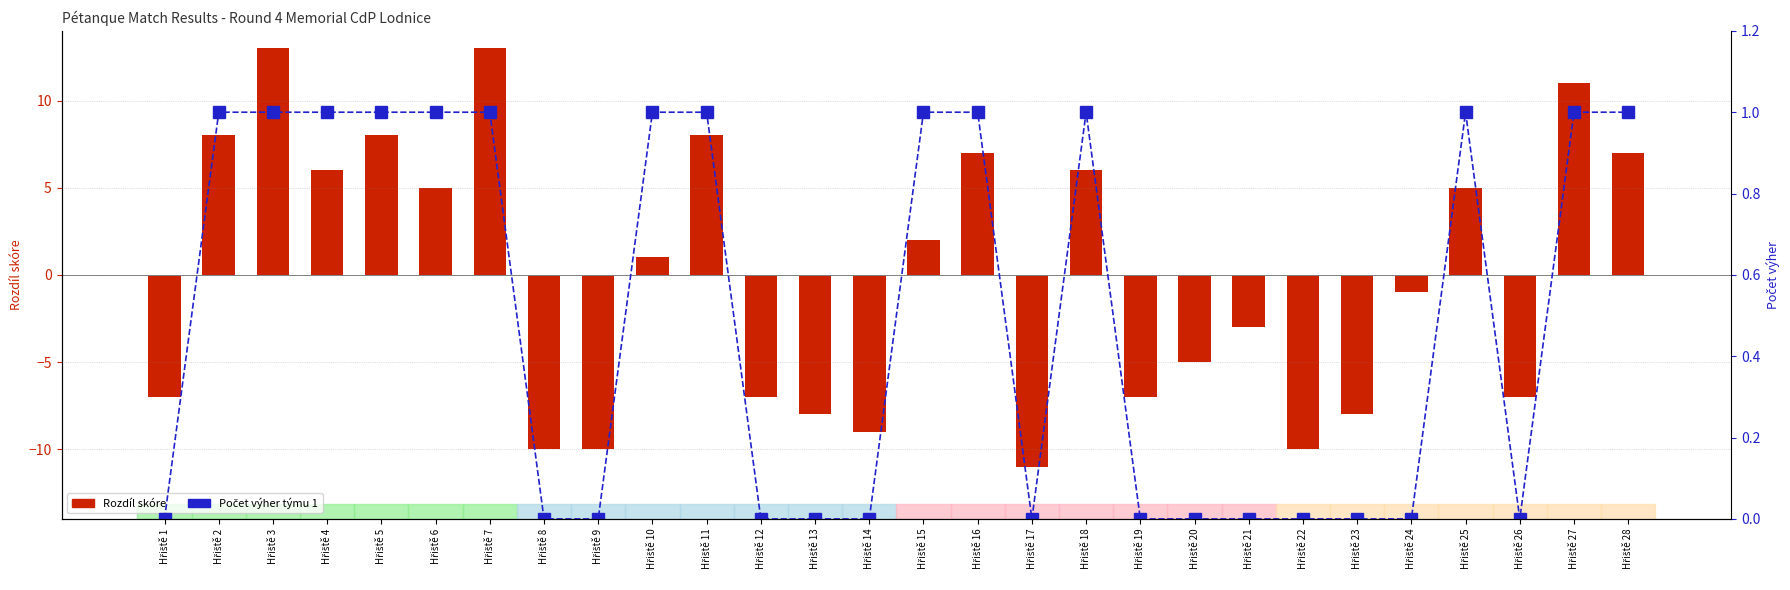

Which series changed the most between Hřiště 5 and Hřiště 19?

Rozdíl skóre